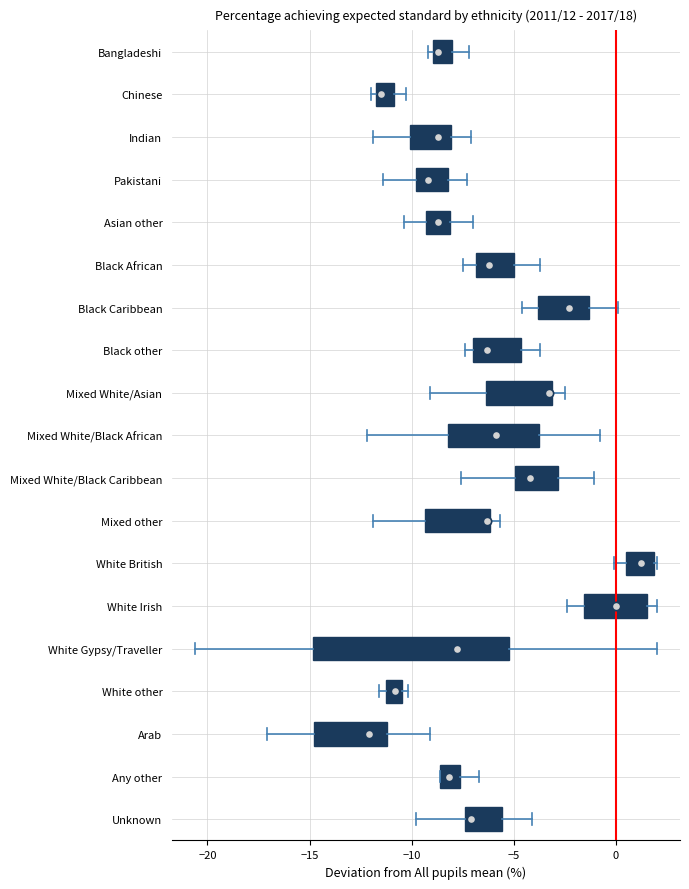

Where is the left edge of the box for Mixed other on the x-axis? The values are not printed on the chart, so give them approximately, as read against the axis.

-9.5